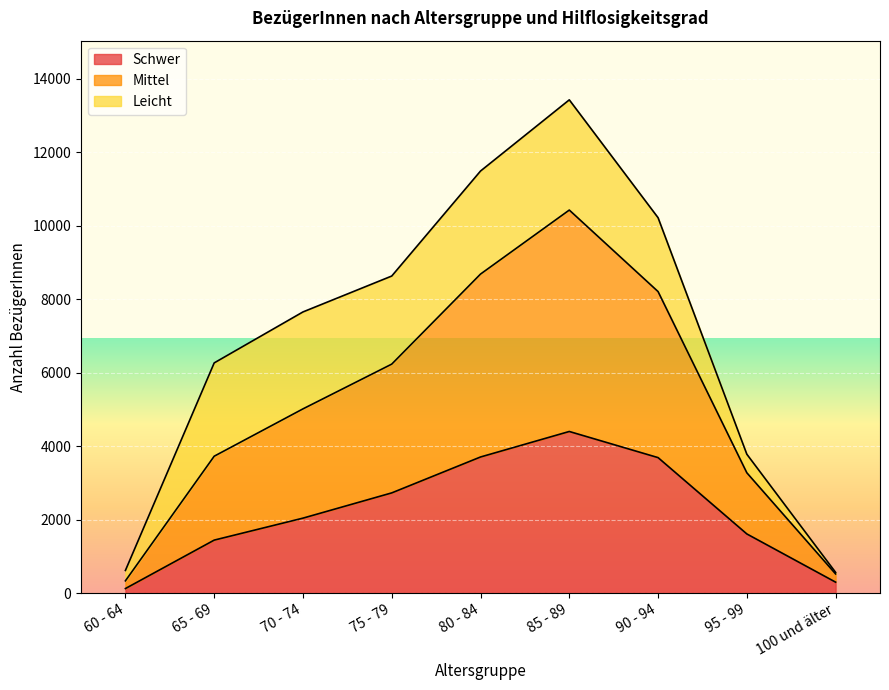

What is the label of the 3rd point from the right?

90 - 94